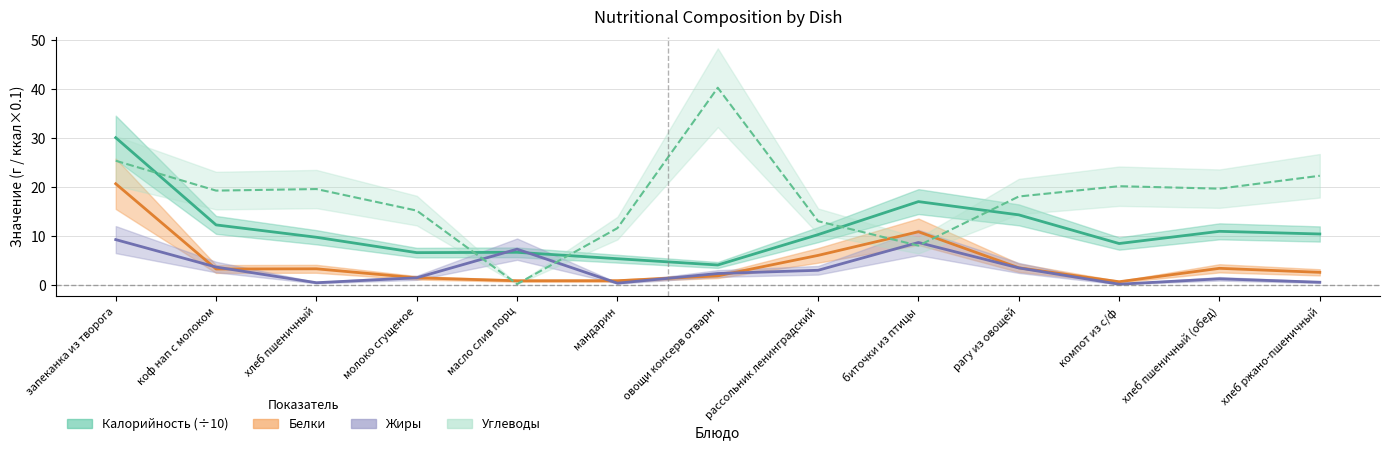

Which category has the highest value across all series?

овощи консерв отварн